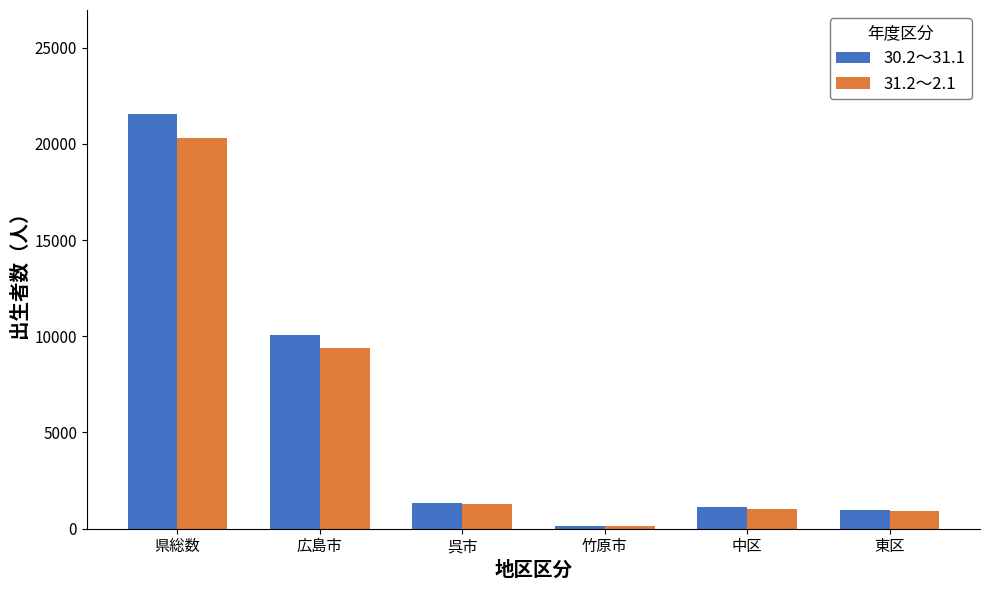

Which category has the highest value in the 30.2～31.1 series?

県総数